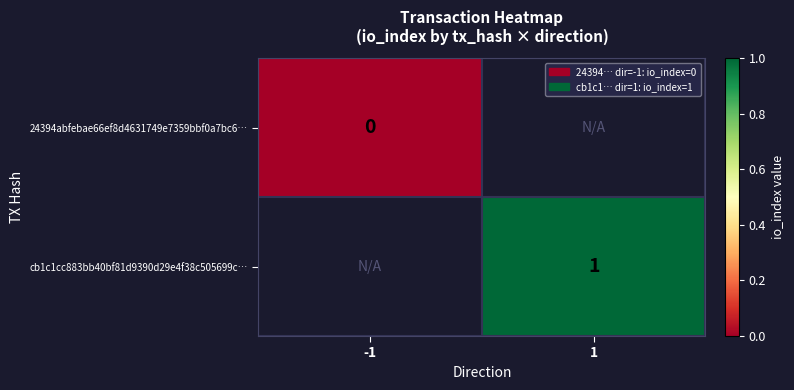

True or false: cb1c1cc883bb40bf81d9390d29e4f38c505699c… has a value of 1 at 1.

True